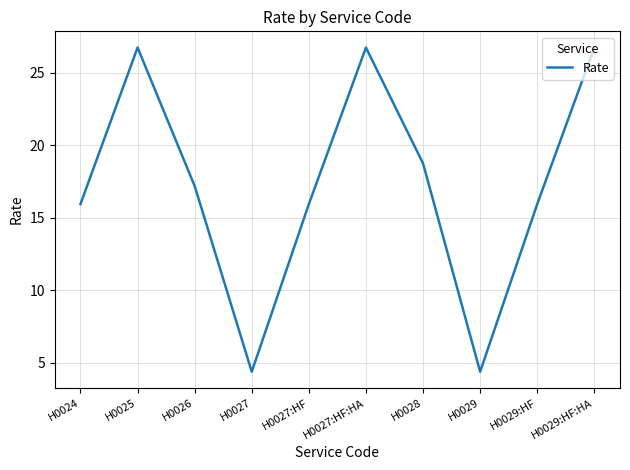

Is it true that the value at H0029:HF is 15.9?

True